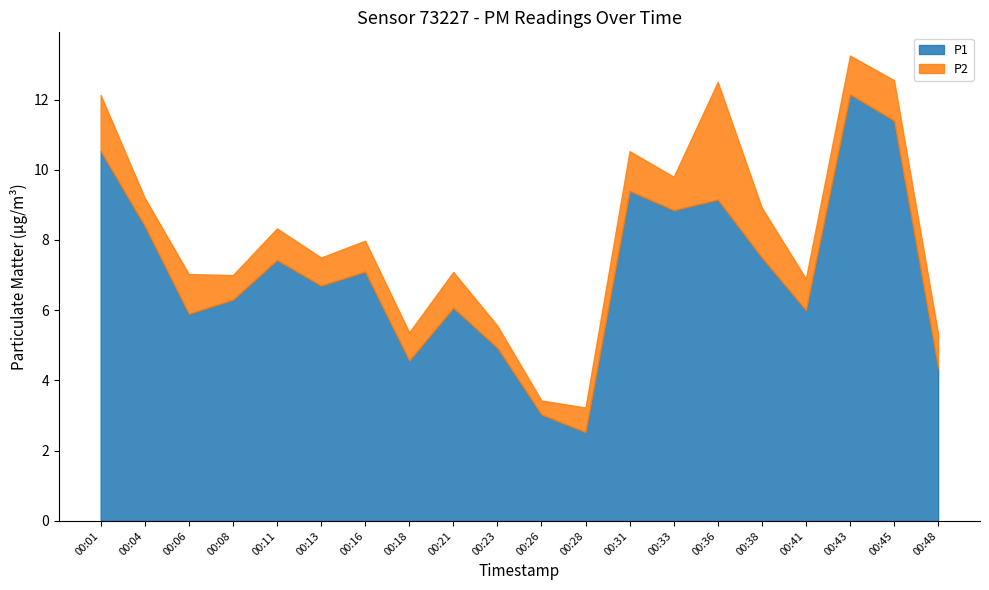

Reading right to left, transcribe all the data shown in this chart.

P1: 00:48=4.3	00:45=11.4	00:43=12.2	00:41=6.0	00:38=7.5	00:36=9.2	00:33=8.8	00:31=9.4	00:28=2.5	00:26=3.0	00:23=4.9	00:21=6.1	00:18=4.6	00:16=7.1	00:13=6.7	00:11=7.4	00:08=6.3	00:06=5.9	00:04=8.4	00:01=10.5
P2: 00:48=1.0	00:45=1.1	00:43=1.1	00:41=0.9	00:38=1.4	00:36=3.4	00:33=0.9	00:31=1.1	00:28=0.7	00:26=0.4	00:23=0.6	00:21=1.0	00:18=0.8	00:16=0.9	00:13=0.8	00:11=0.9	00:08=0.7	00:06=1.1	00:04=0.8	00:01=1.6